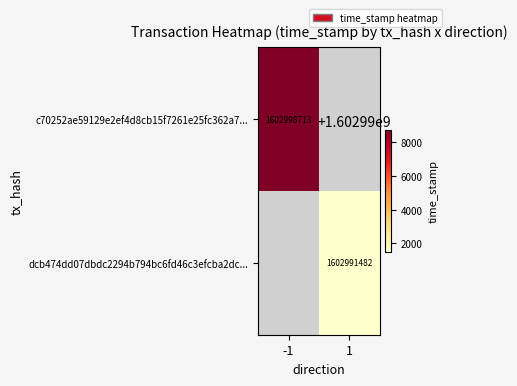

What is the total value across all series at -1?

1602998713